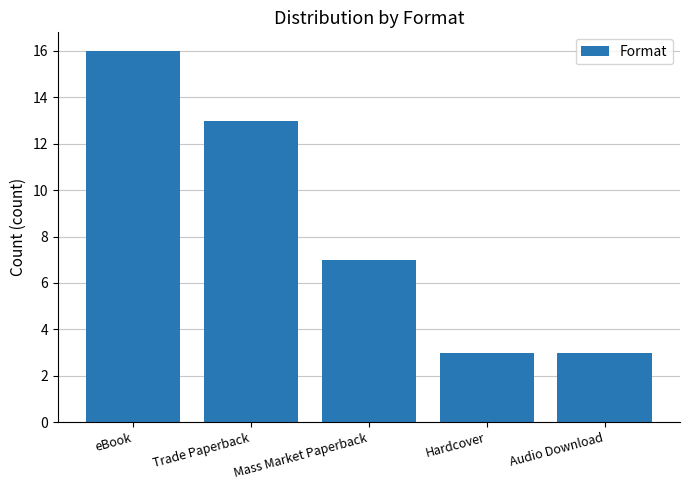

At which category does the chart reach its peak across all series?

eBook